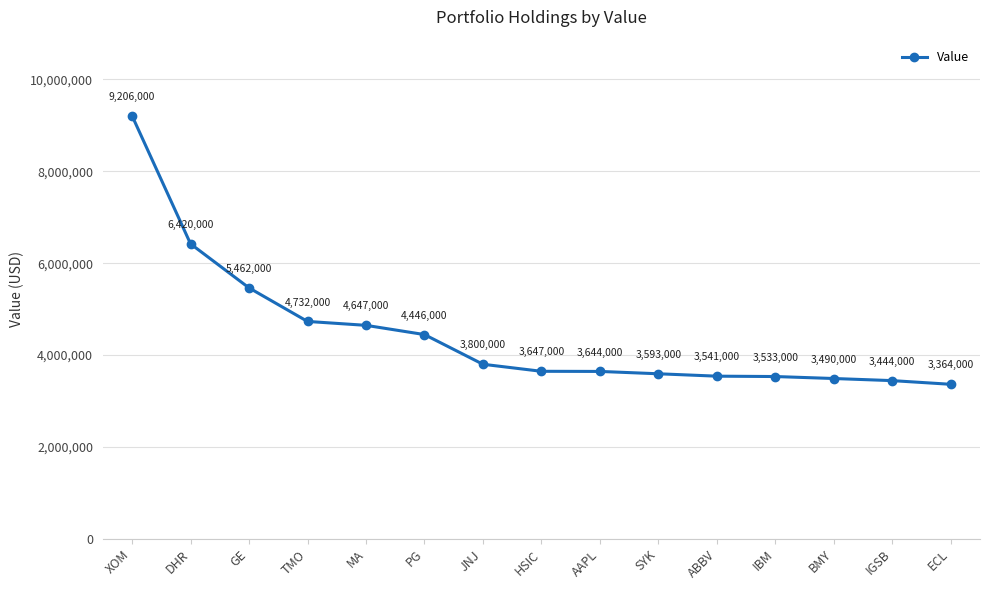

Does the chart have visible grid lines?

Yes